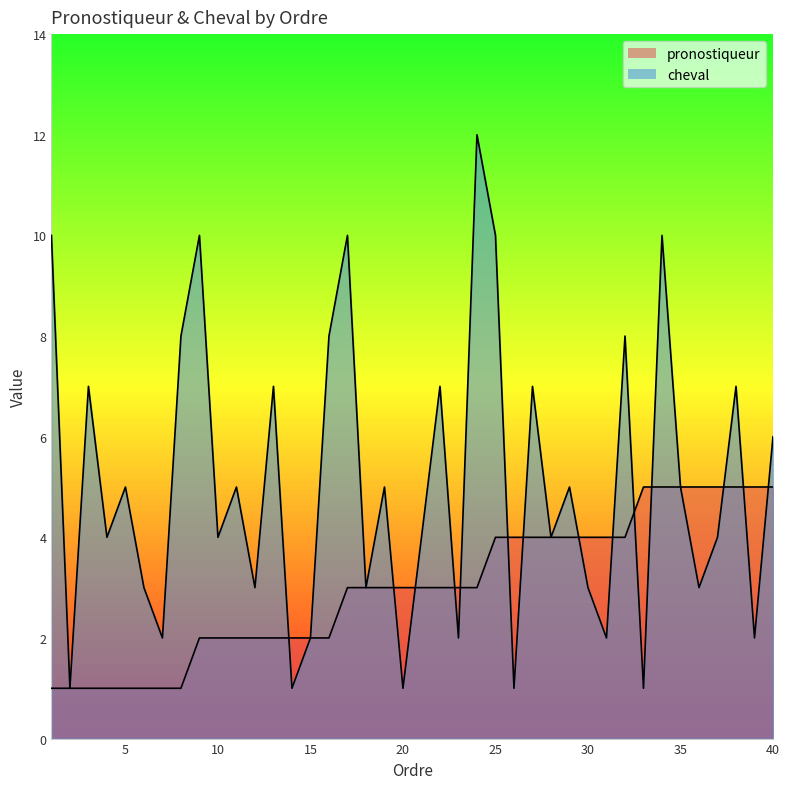

At which category does the chart reach its minimum across all series?

1